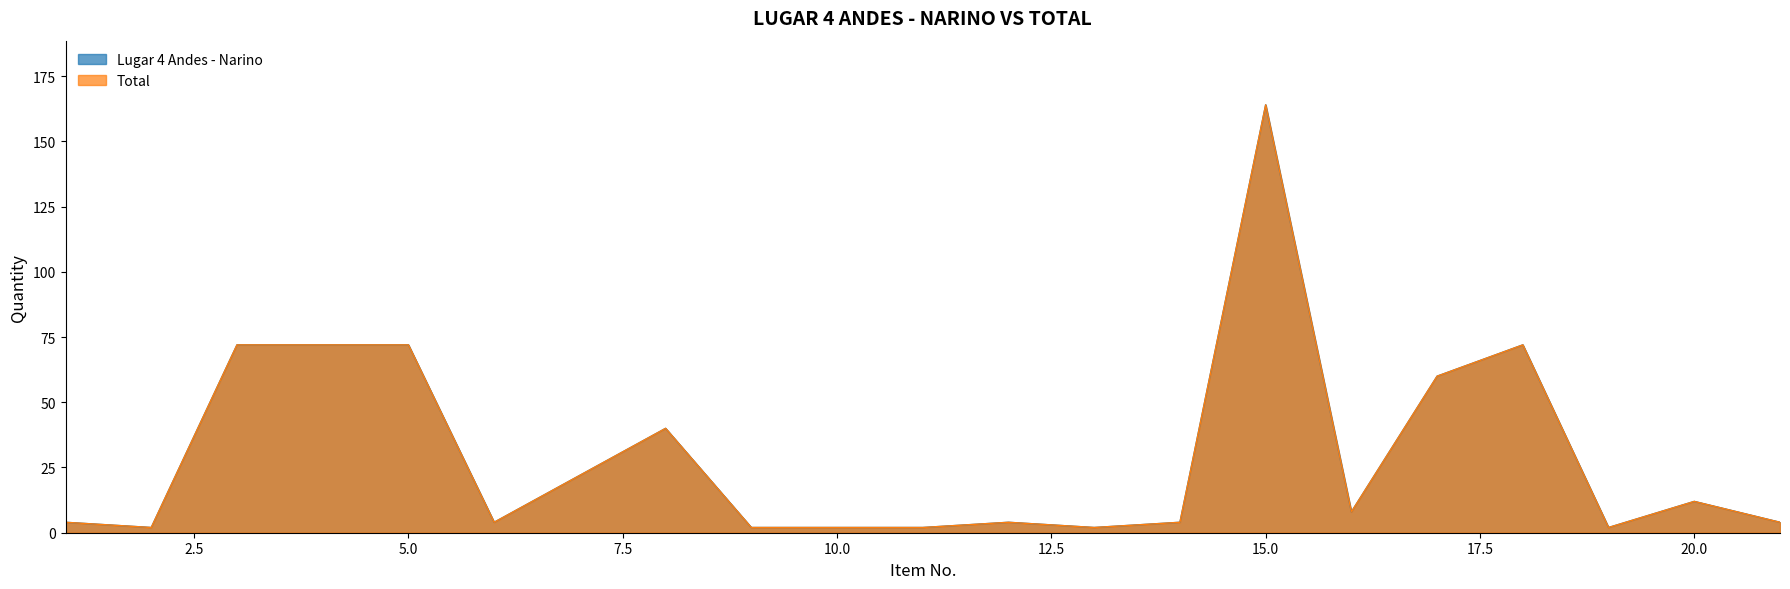

How many values in the Lugar 4 Andes - Narino series are below 4?

6